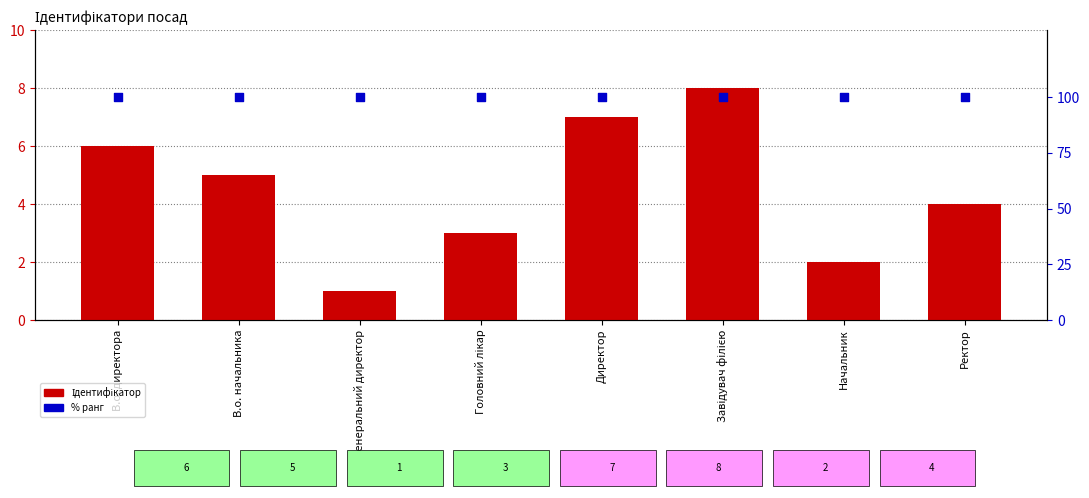

Which series has the widest spread of Y values?

Ідентифікатор